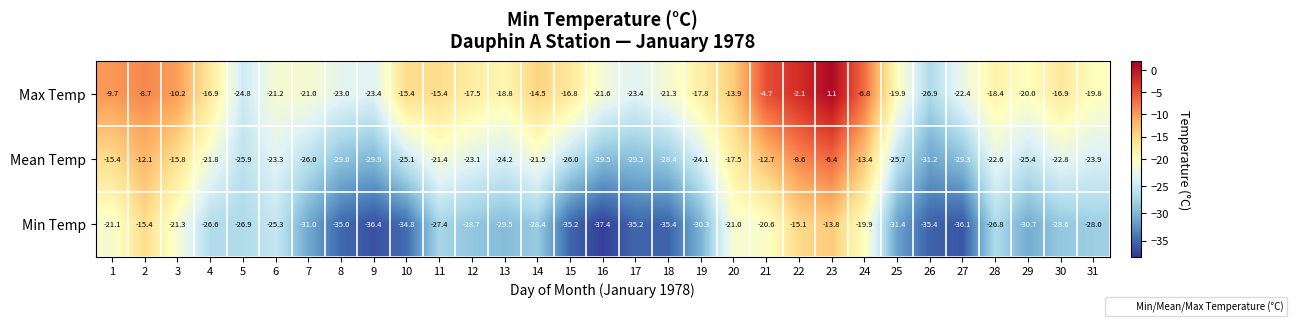

What is the total value across all series at 18?

-85.1